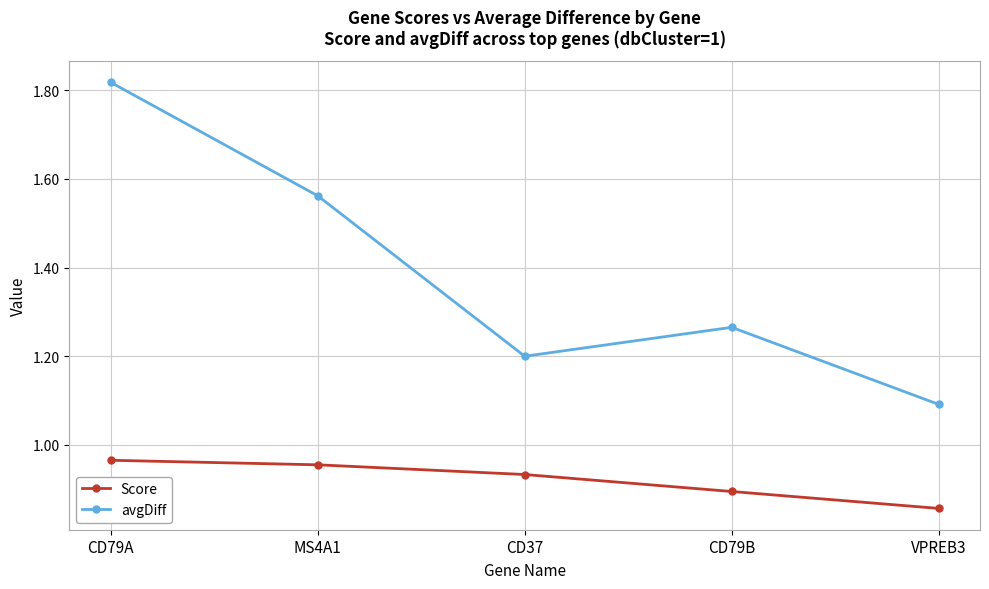

True or false: Score has more than 2 interior local peaks.

False